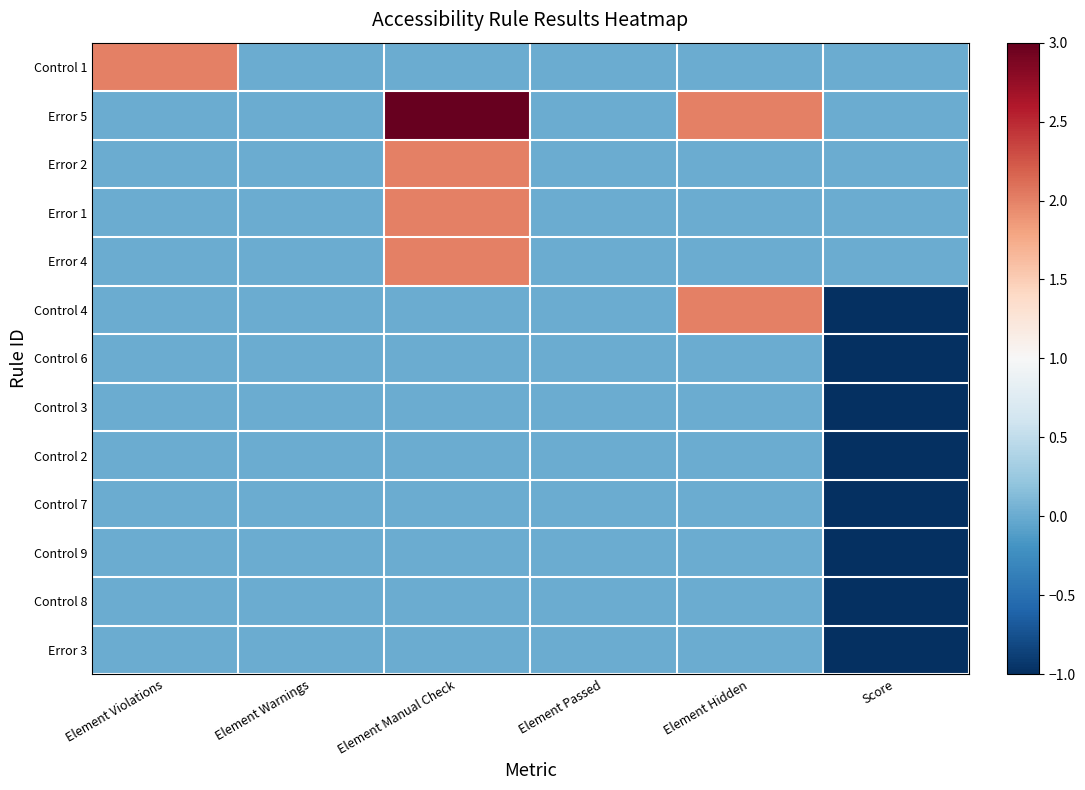

Reading left to right, transcribe all the data shown in this chart.

Control 1: Element Violations=2	Element Warnings=0	Element Manual Check=0	Element Passed=0	Element Hidden=0	Score=0
Error 5: Element Violations=0	Element Warnings=0	Element Manual Check=3	Element Passed=0	Element Hidden=2	Score=0
Error 2: Element Violations=0	Element Warnings=0	Element Manual Check=2	Element Passed=0	Element Hidden=0	Score=0
Error 1: Element Violations=0	Element Warnings=0	Element Manual Check=2	Element Passed=0	Element Hidden=0	Score=0
Error 4: Element Violations=0	Element Warnings=0	Element Manual Check=2	Element Passed=0	Element Hidden=0	Score=0
Control 4: Element Violations=0	Element Warnings=0	Element Manual Check=0	Element Passed=0	Element Hidden=2	Score=-1
Control 6: Element Violations=0	Element Warnings=0	Element Manual Check=0	Element Passed=0	Element Hidden=0	Score=-1
Control 3: Element Violations=0	Element Warnings=0	Element Manual Check=0	Element Passed=0	Element Hidden=0	Score=-1
Control 2: Element Violations=0	Element Warnings=0	Element Manual Check=0	Element Passed=0	Element Hidden=0	Score=-1
Control 7: Element Violations=0	Element Warnings=0	Element Manual Check=0	Element Passed=0	Element Hidden=0	Score=-1
Control 9: Element Violations=0	Element Warnings=0	Element Manual Check=0	Element Passed=0	Element Hidden=0	Score=-1
Control 8: Element Violations=0	Element Warnings=0	Element Manual Check=0	Element Passed=0	Element Hidden=0	Score=-1
Error 3: Element Violations=0	Element Warnings=0	Element Manual Check=0	Element Passed=0	Element Hidden=0	Score=-1